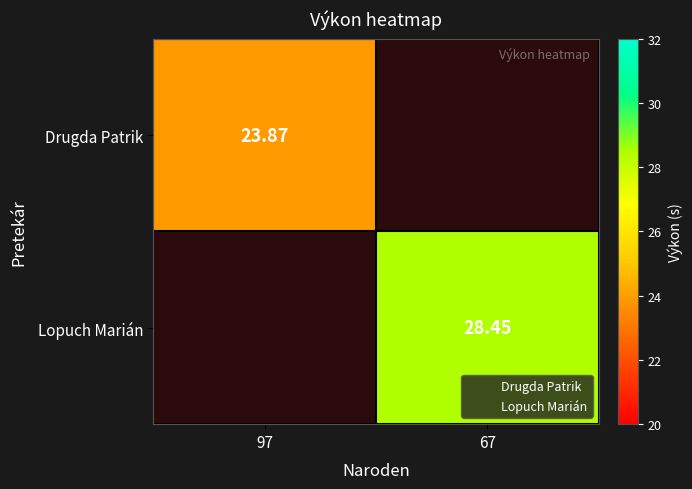

What is the maximum value shown in the chart?

28.4